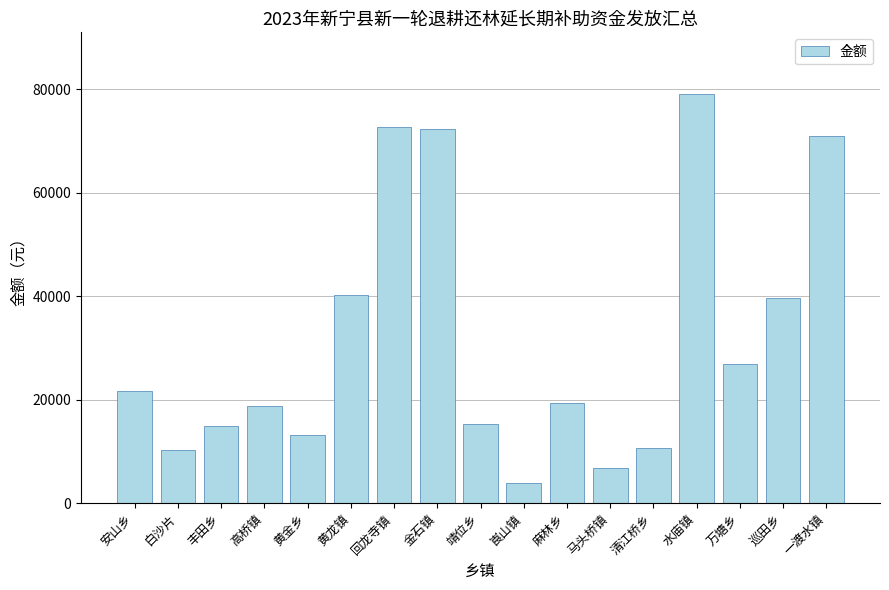

What is the difference between the maximum and minimum values?

75230